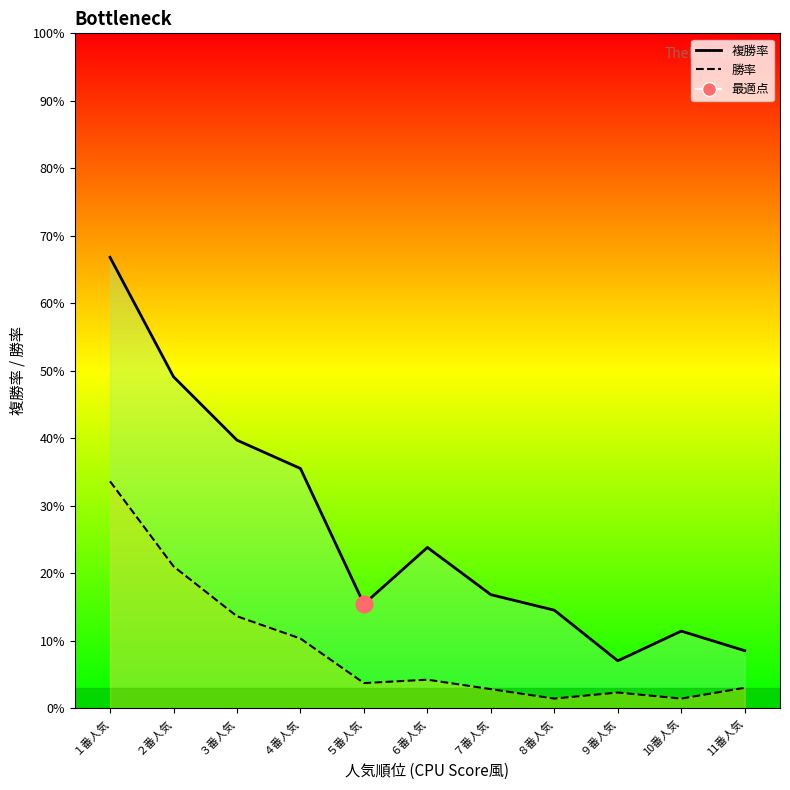

True or false: 勝率_line and 複勝率_line cross at least once.

False